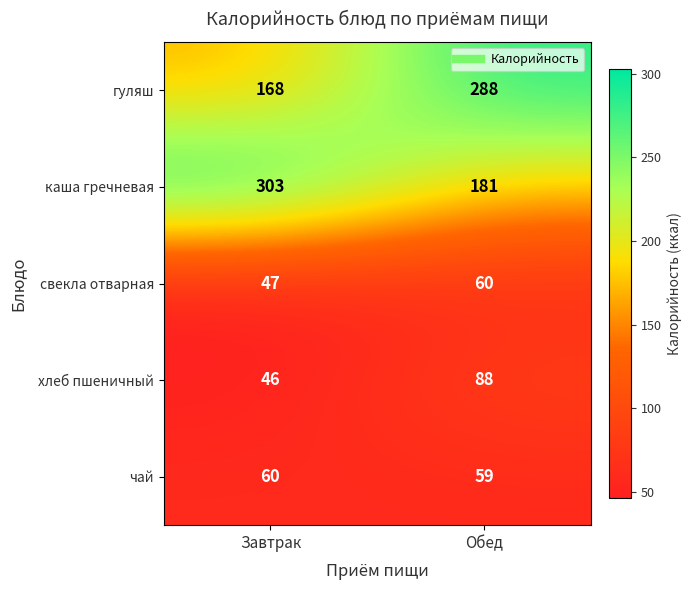

What is the average value of the хлеб пшеничный series?

67